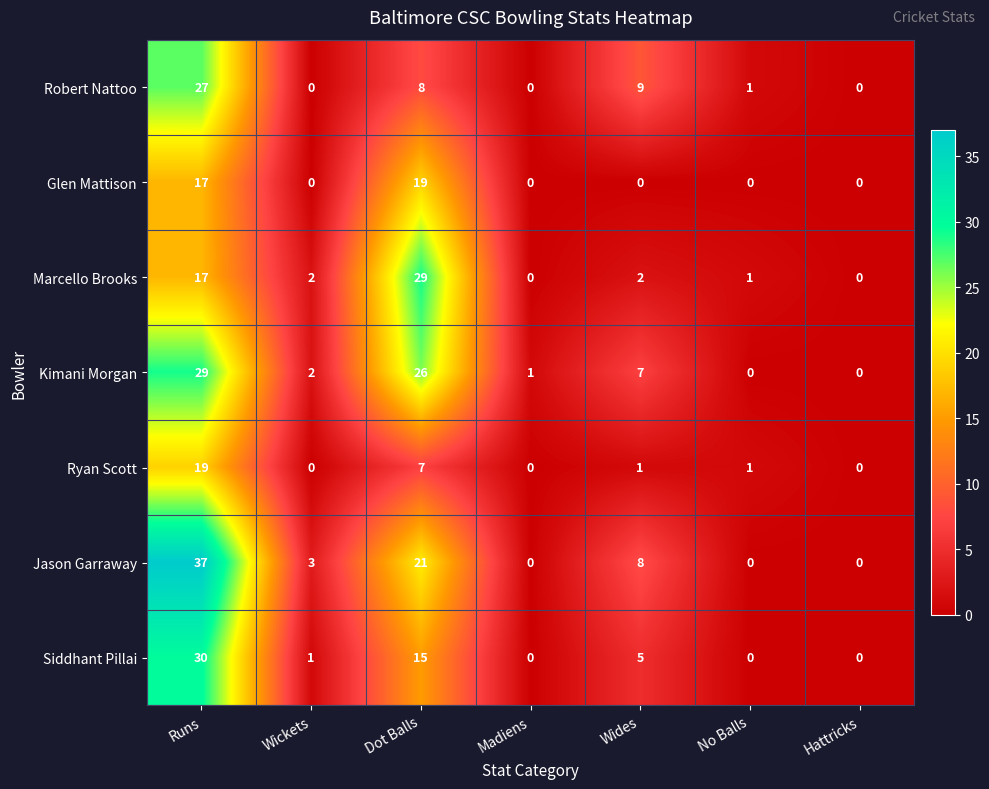

The Siddhant Pillai series shows 0 at Wickets. True or false?

False